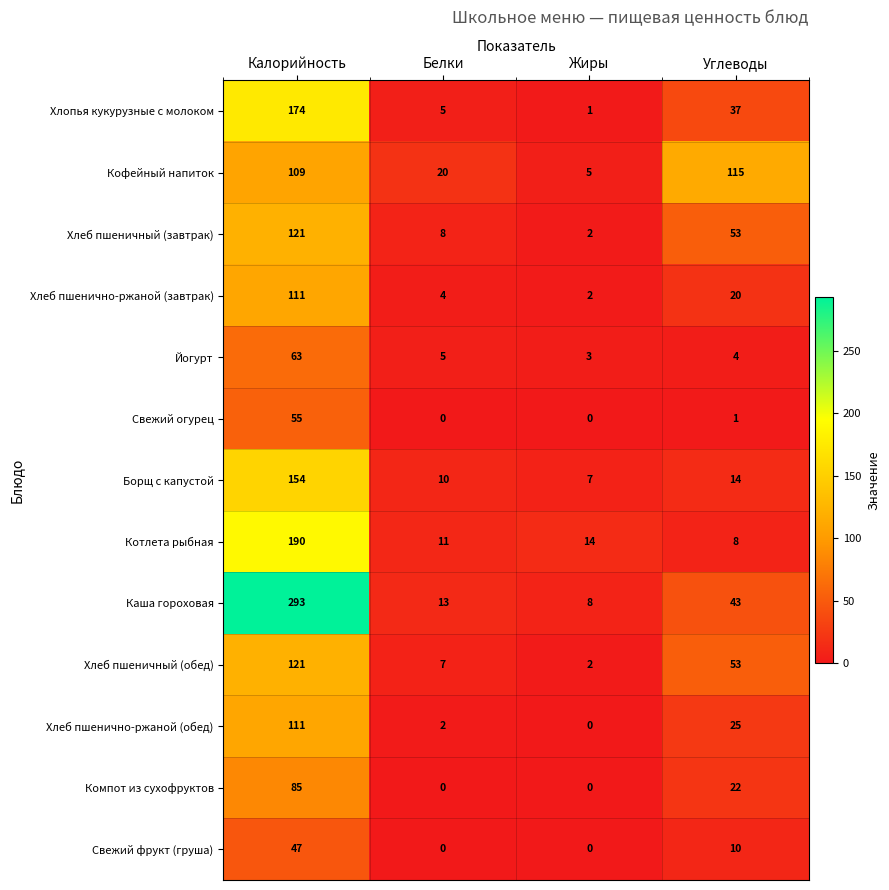

What value does the Котлета рыбная series have at Углеводы?

8